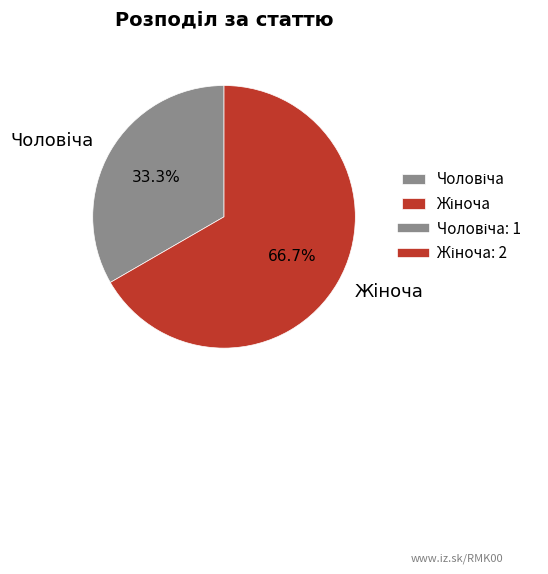

Does any single category account for the majority?

Yes